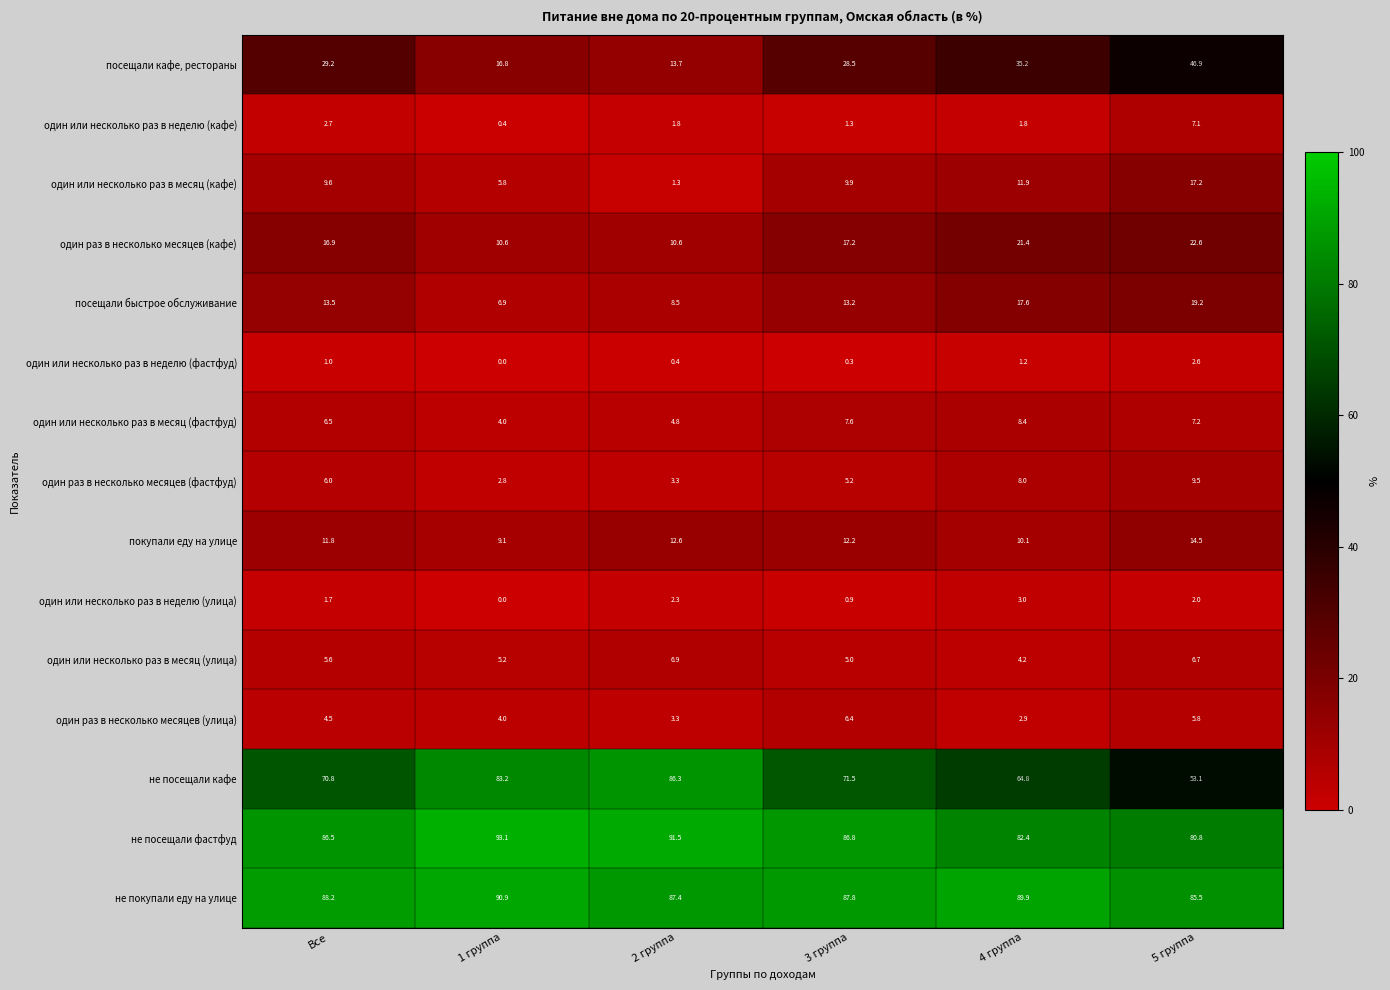

What is the difference between the highest and lowest values at 5 группа?

83.5